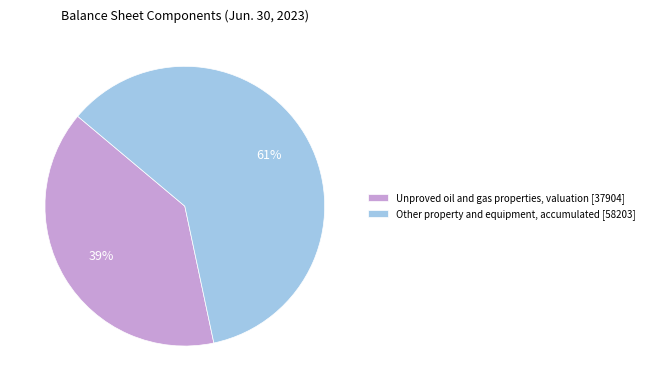

Is the sum of Unproved oil and gas properties, valuation [37904] and Other property and equipment, accumulated [58203] greater than half?

Yes